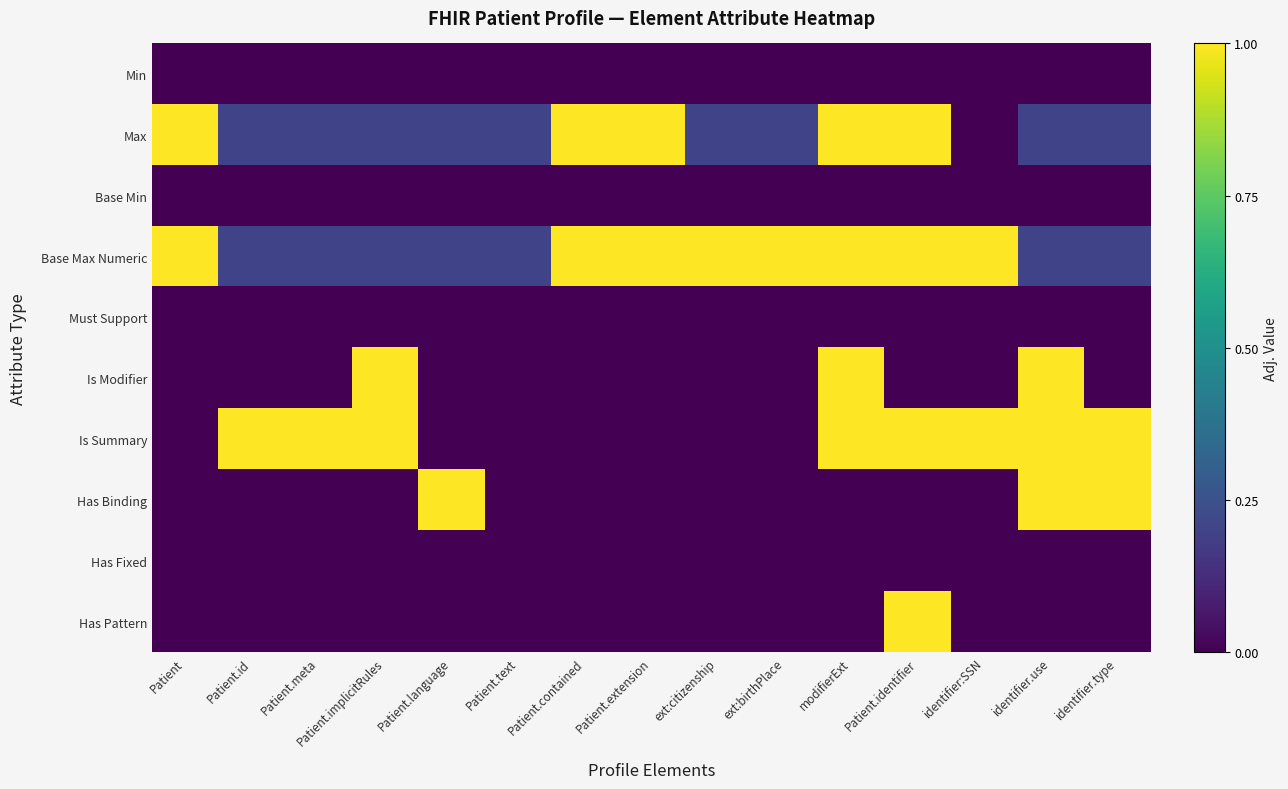

What is the total value across all series at Patient.language?

1.4